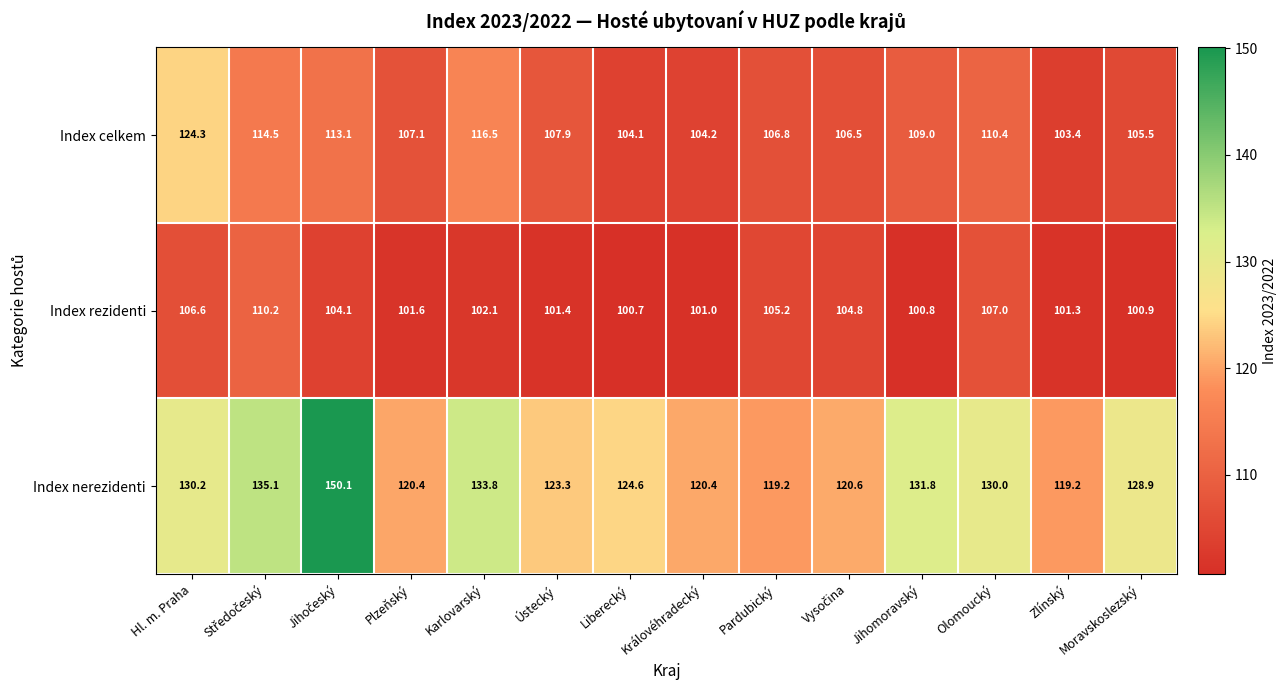

Rank the series by their average value, from lowest to highest.

Index rezidenti, Index celkem, Index nerezidenti